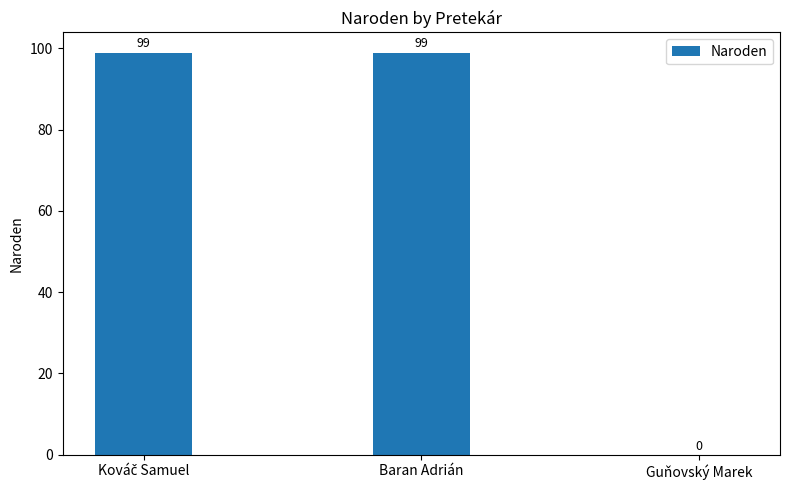

What is the change in value from Baran Adrián to Guňovský Marek?

-99